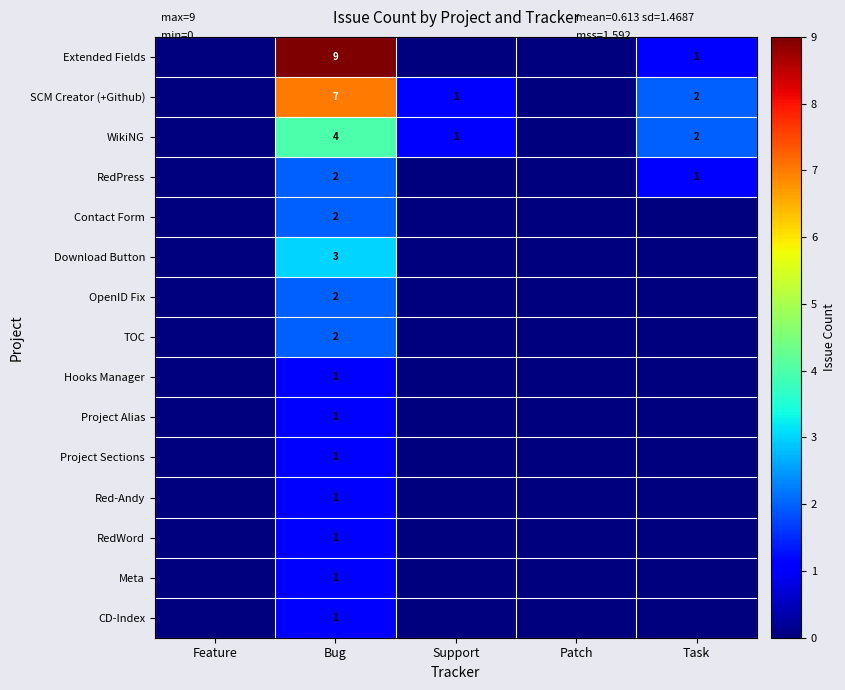

Is the value of CD-Index at Bug greater than the value of TOC at Bug?

No